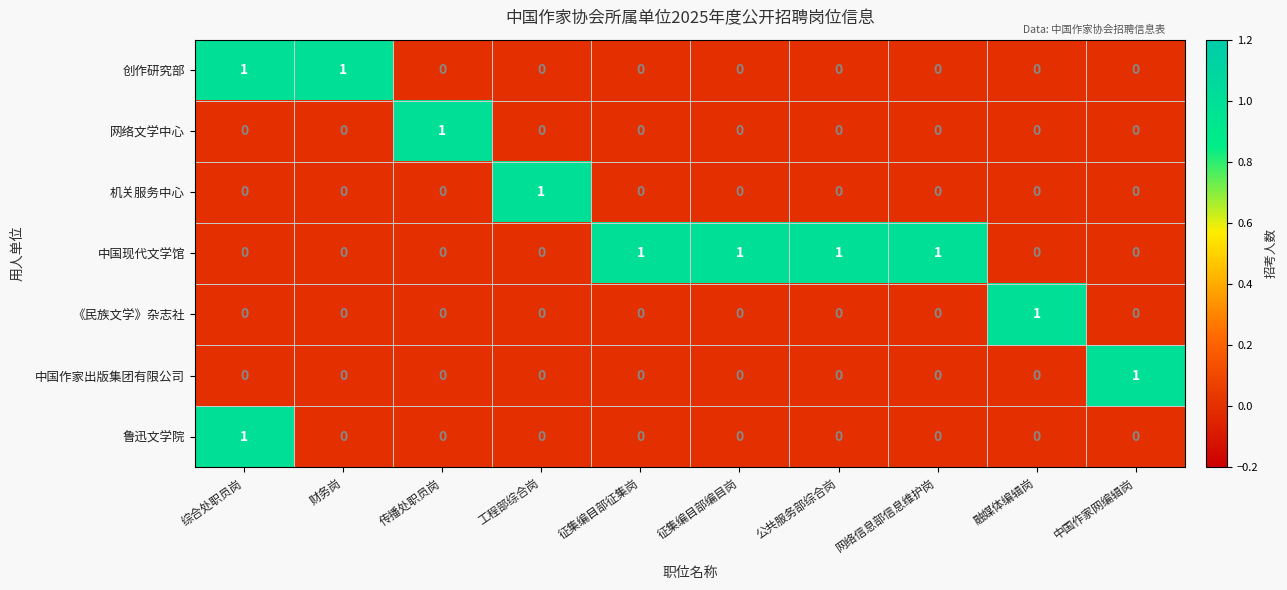

True or false: 鲁迅文学院 has a value of 0 at 征集编目部编目岗.

True